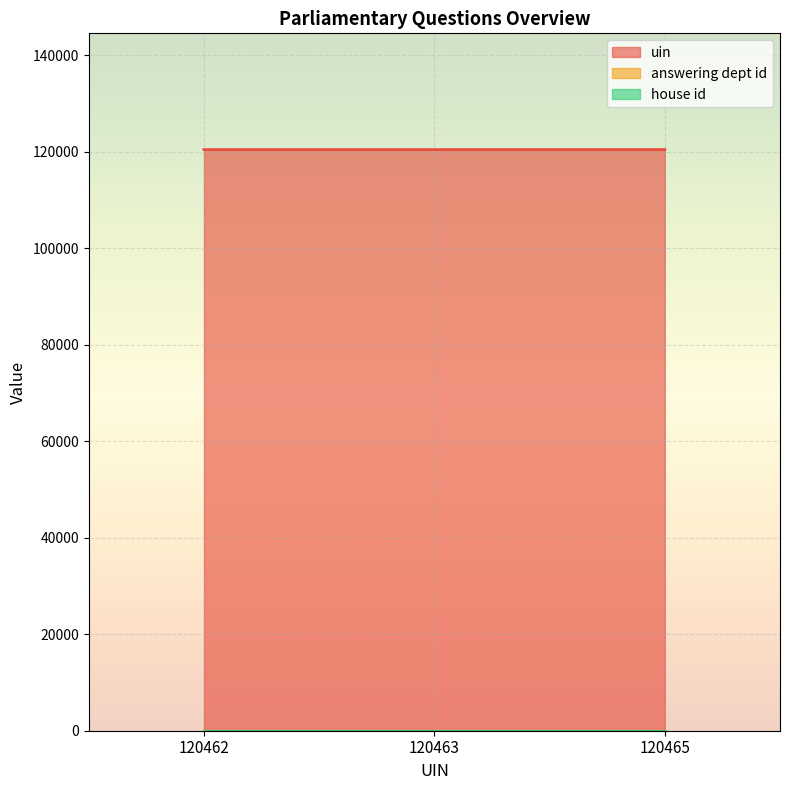

Which series has the largest total across all categories?

uin